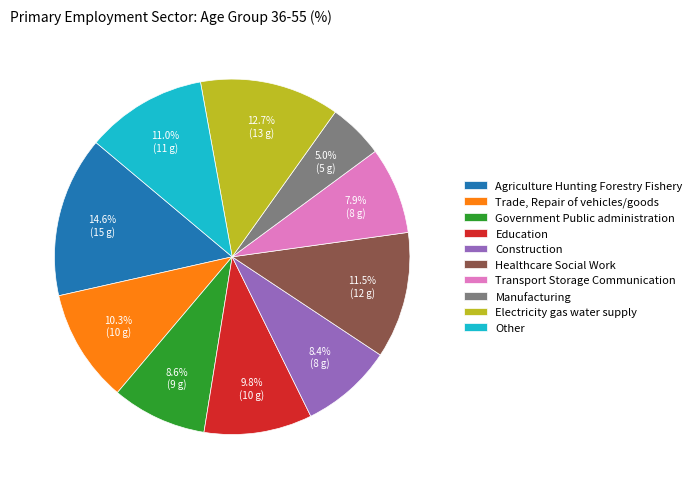

How much of the chart is everything except Manufacturing?

95.0%